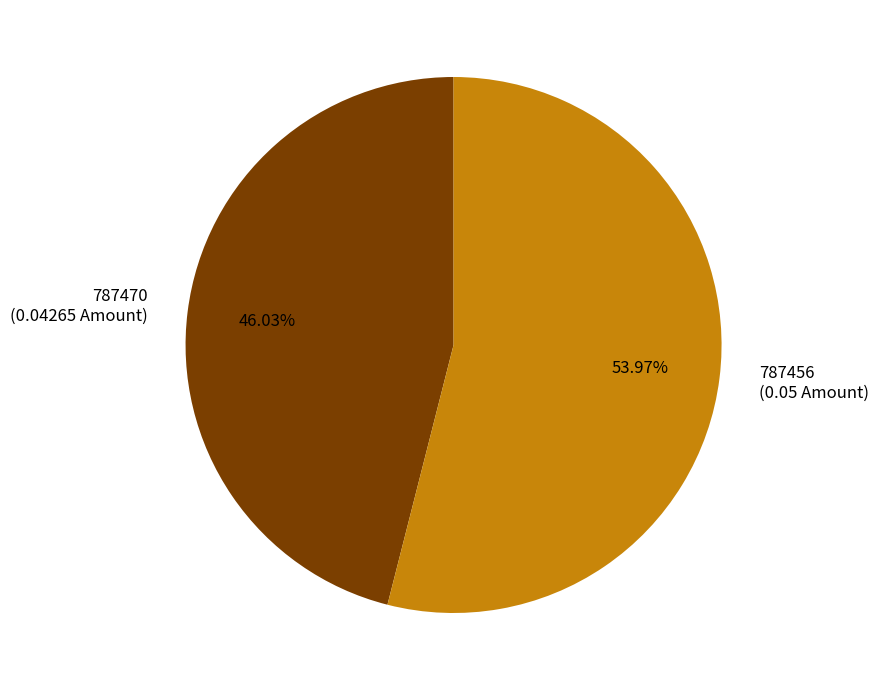

Which has a higher value, 787470 or 787456?

787456